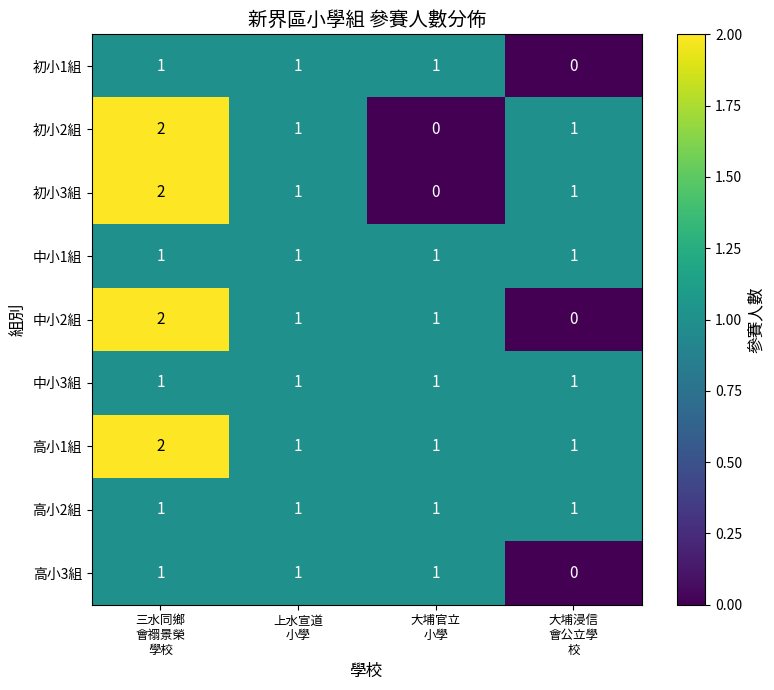

What is the sum of all 高小1組 values?

5